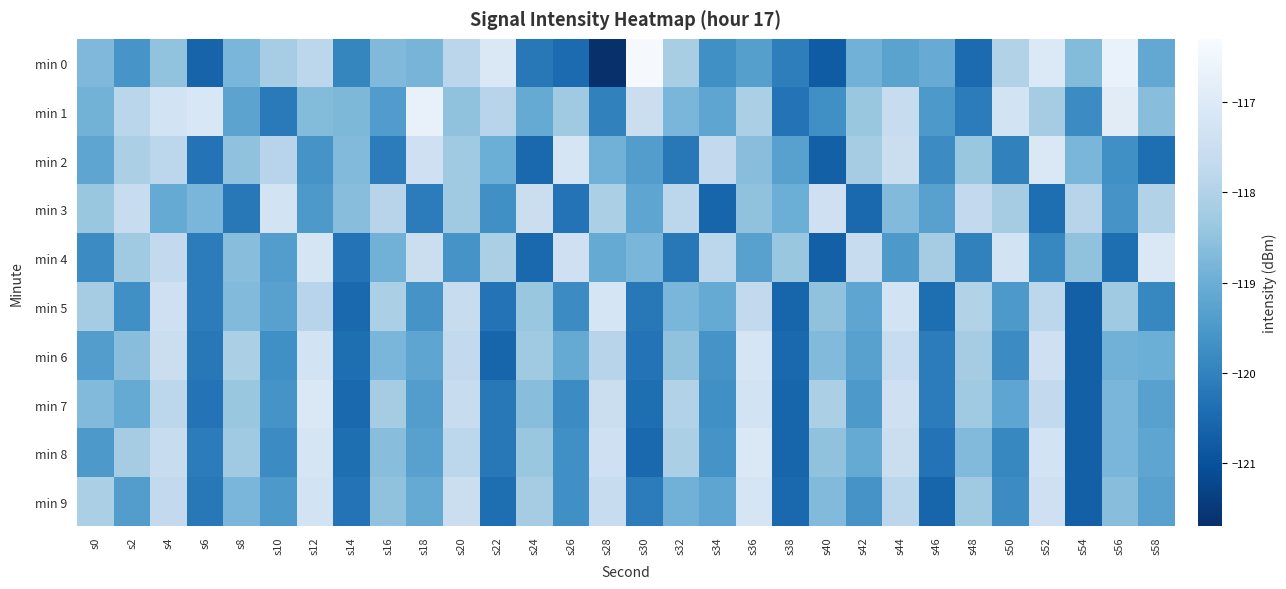

At which category is the sum across all series the highest?

s4